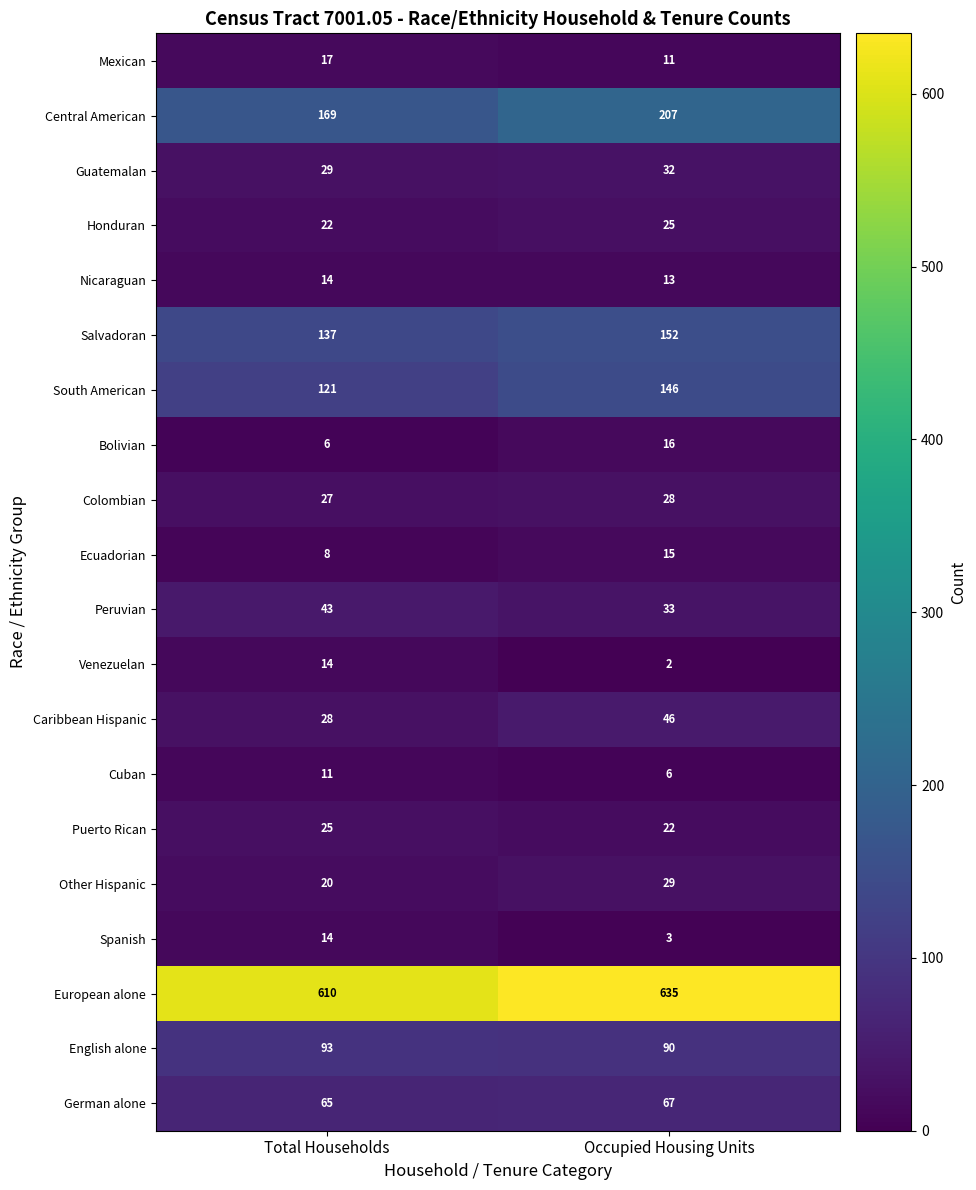

Between Total Households and Occupied Housing Units, which series saw the biggest shift?

Central American